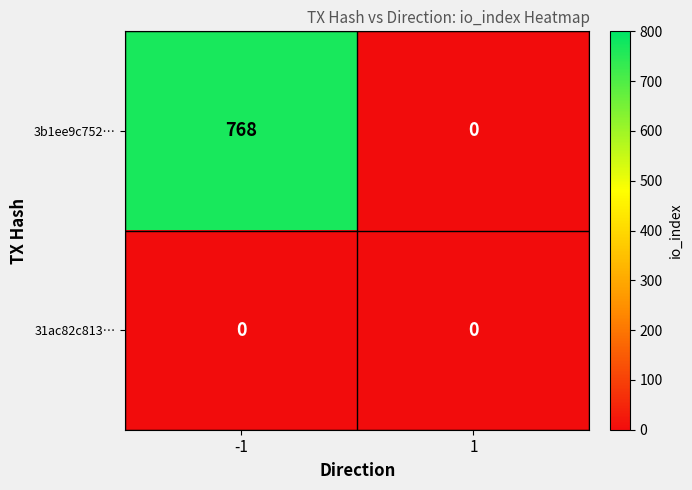

At how many categories does at least one series exceed 388?

1